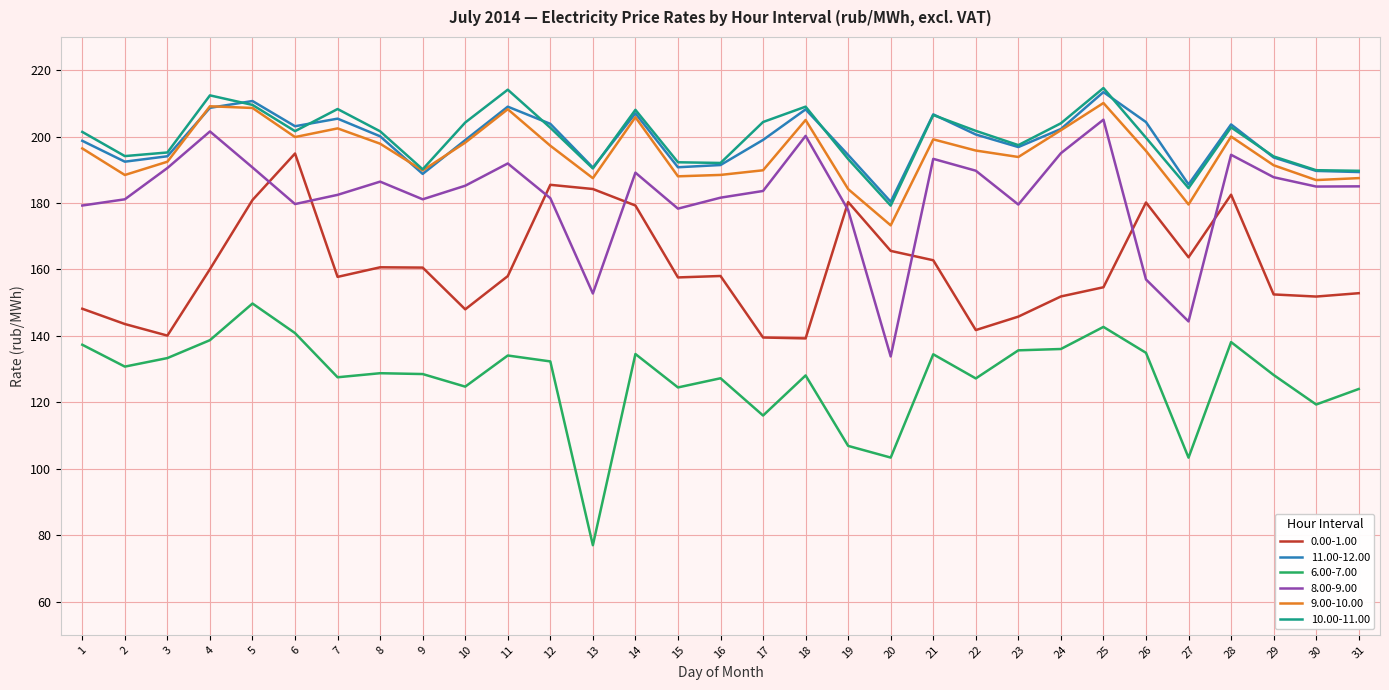

Is the value of 9.00-10.00 at 10 greater than the value of 11.00-12.00 at 13?

Yes